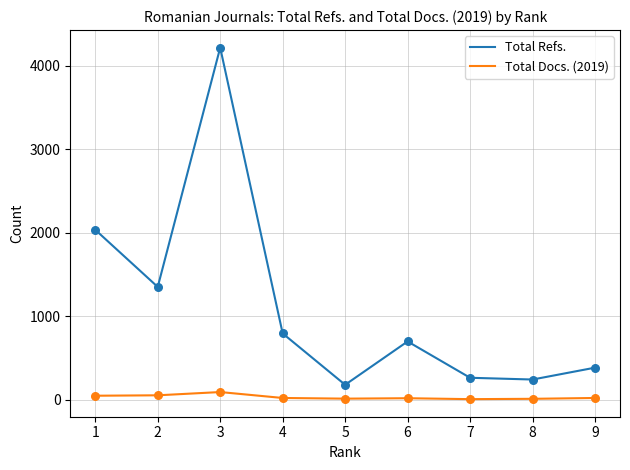

At how many categories does at least one series exceed 2062?

1